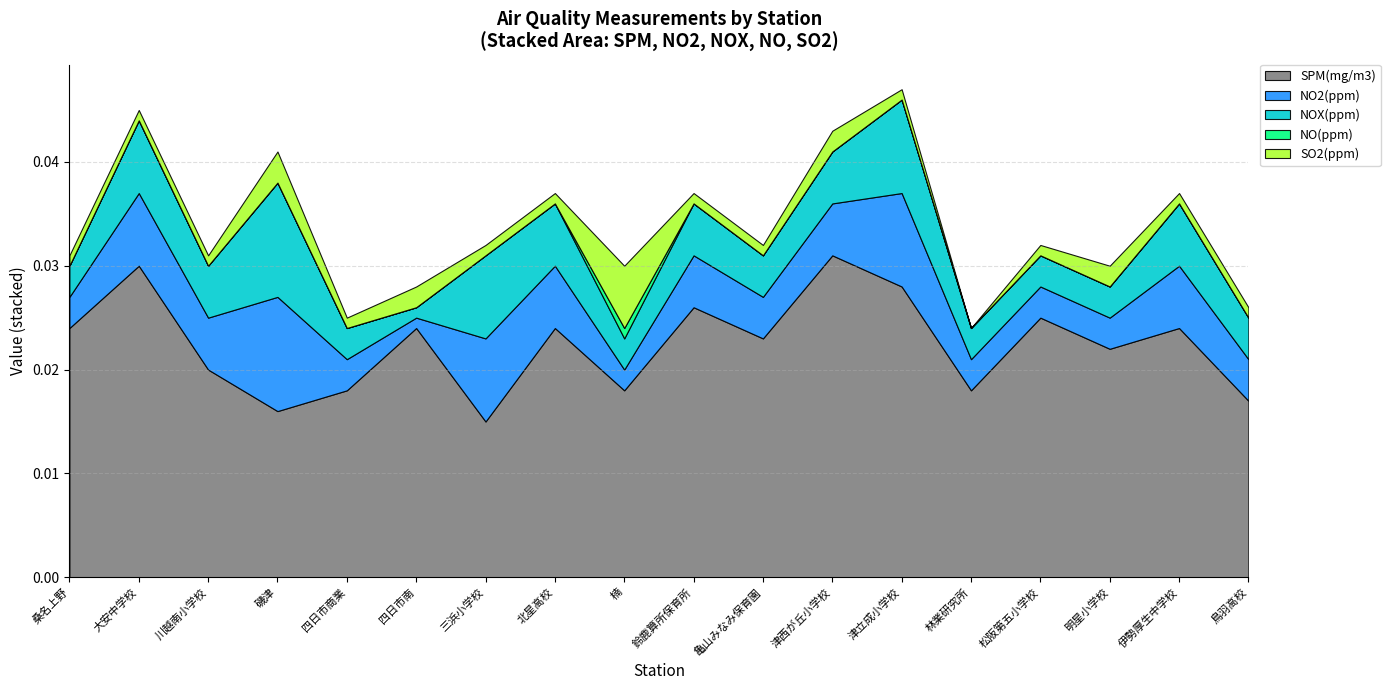

Reading left to right, what are all the values shown in this chart?

SPM(mg/m3): 0.0	0.0	0.0	0.0	0.0	0.0	0.0	0.0	0.0	0.0	0.0	0.0	0.0	0.0	0.0	0.0	0.0	0.0
NO2(ppm): 0.0	0.0	0.0	0.0	0.0	0.0	0.0	0.0	0.0	0.0	0.0	0.0	0.0	0.0	0.0	0.0	0.0	0.0
NOX(ppm): 0.0	0.0	0.0	0.0	0.0	0.0	0.0	0.0	0.0	0.0	0.0	0.0	0.0	0.0	0.0	0.0	0.0	0.0
NO(ppm): 0.0	0.0	0.0	0.0	0.0	0.0	0.0	0.0	0.0	0.0	0.0	0.0	0.0	0.0	0.0	0.0	0.0	0.0
SO2(ppm): 0.0	0.0	0.0	0.0	0.0	0.0	0.0	0.0	0.0	0.0	0.0	0.0	0.0	0.0	0.0	0.0	0.0	0.0